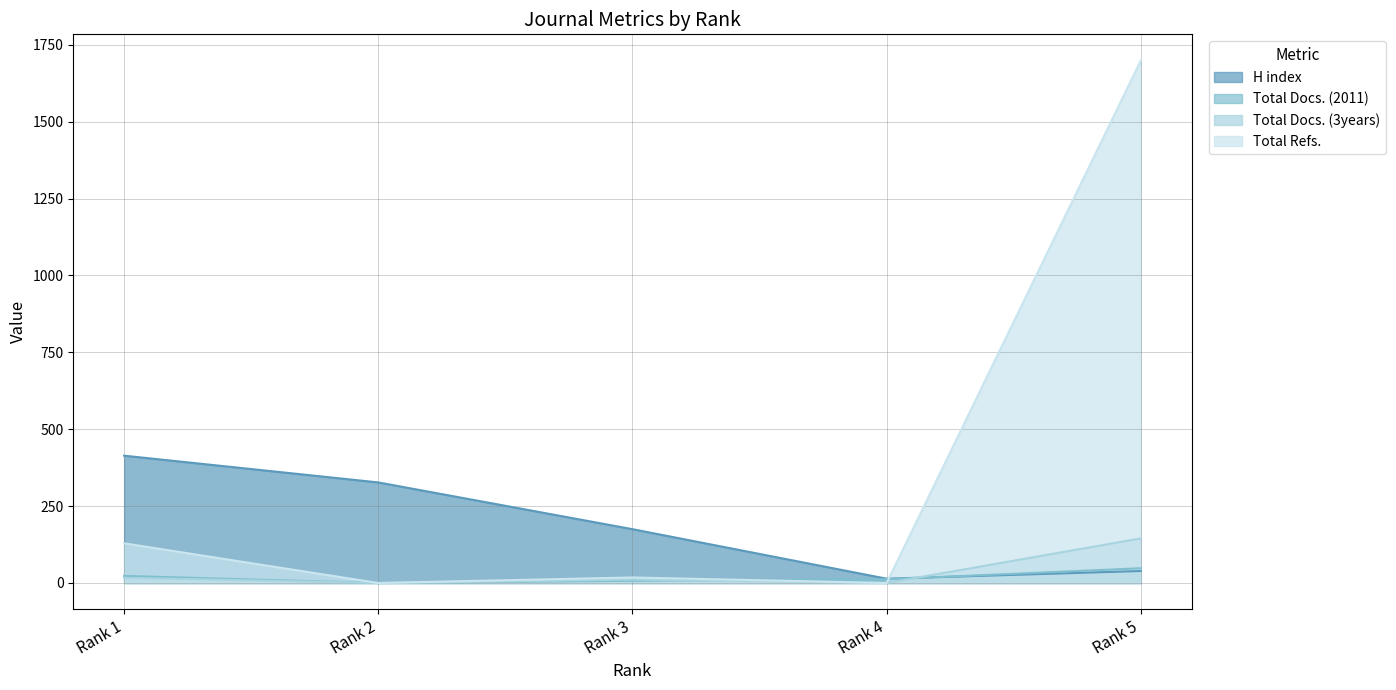

True or false: Total Docs. (3years) has more than 0 interior local peaks.

True